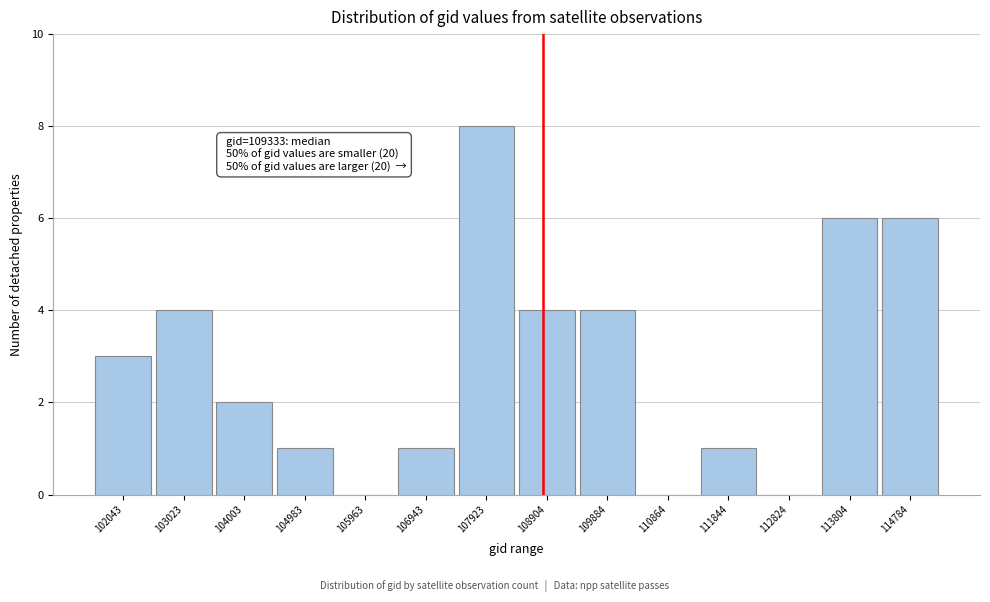

Reading left to right, extract all data points from this chart.

102043=3	103023=4	104003=2	104983=1	105963=0	106943=1	107923=8	108904=4	109884=4	110864=0	111844=1	112824=0	113804=6	114784=6